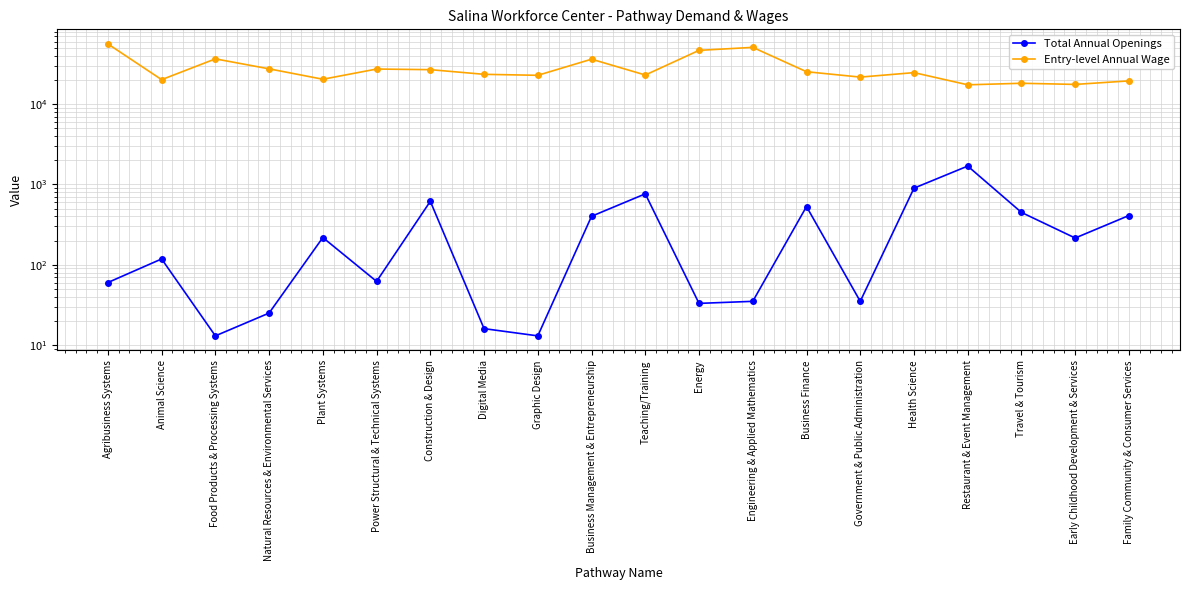

Is it true that Total Annual Openings equals 24 at Animal Science?

False